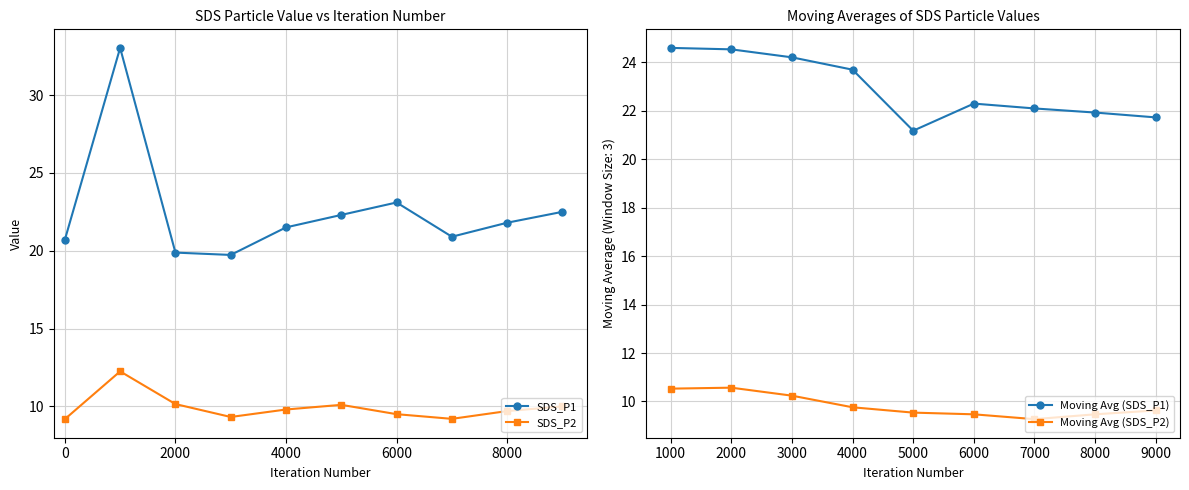

Does the chart have visible grid lines?

Yes